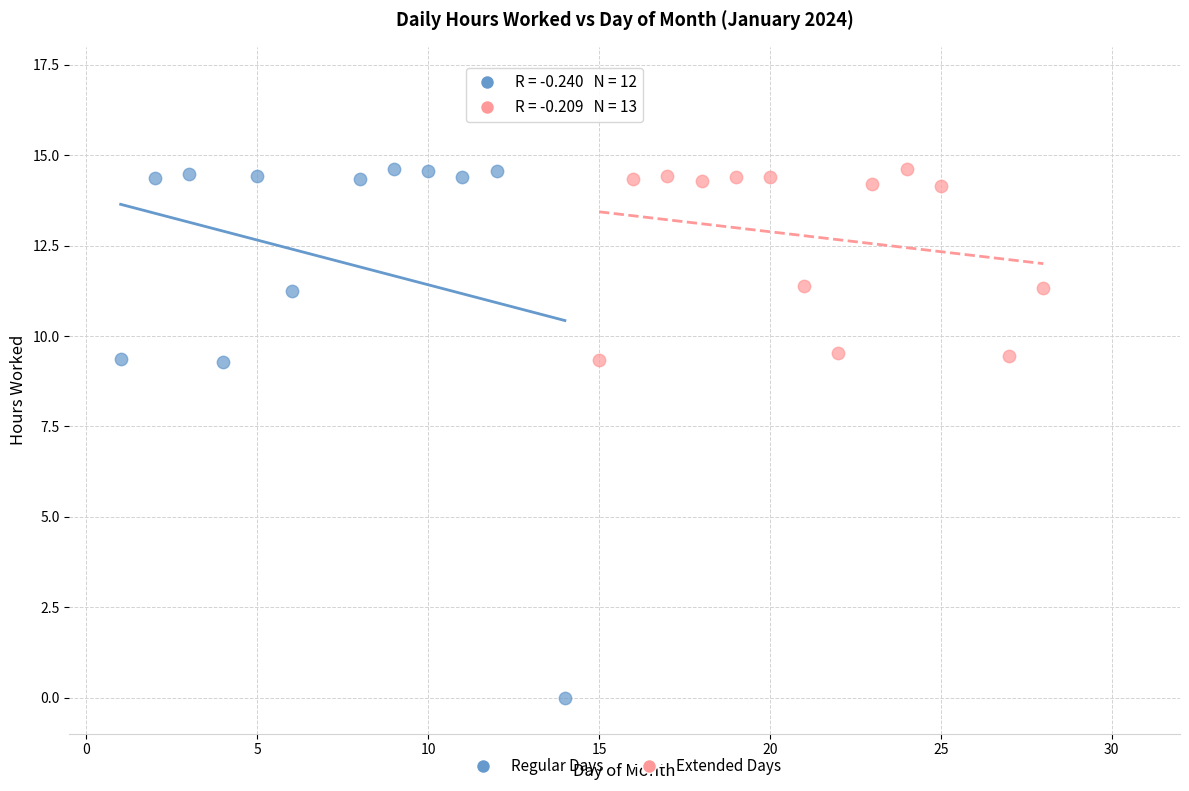

Which series reaches the minimum Y coordinate?

Regular Days